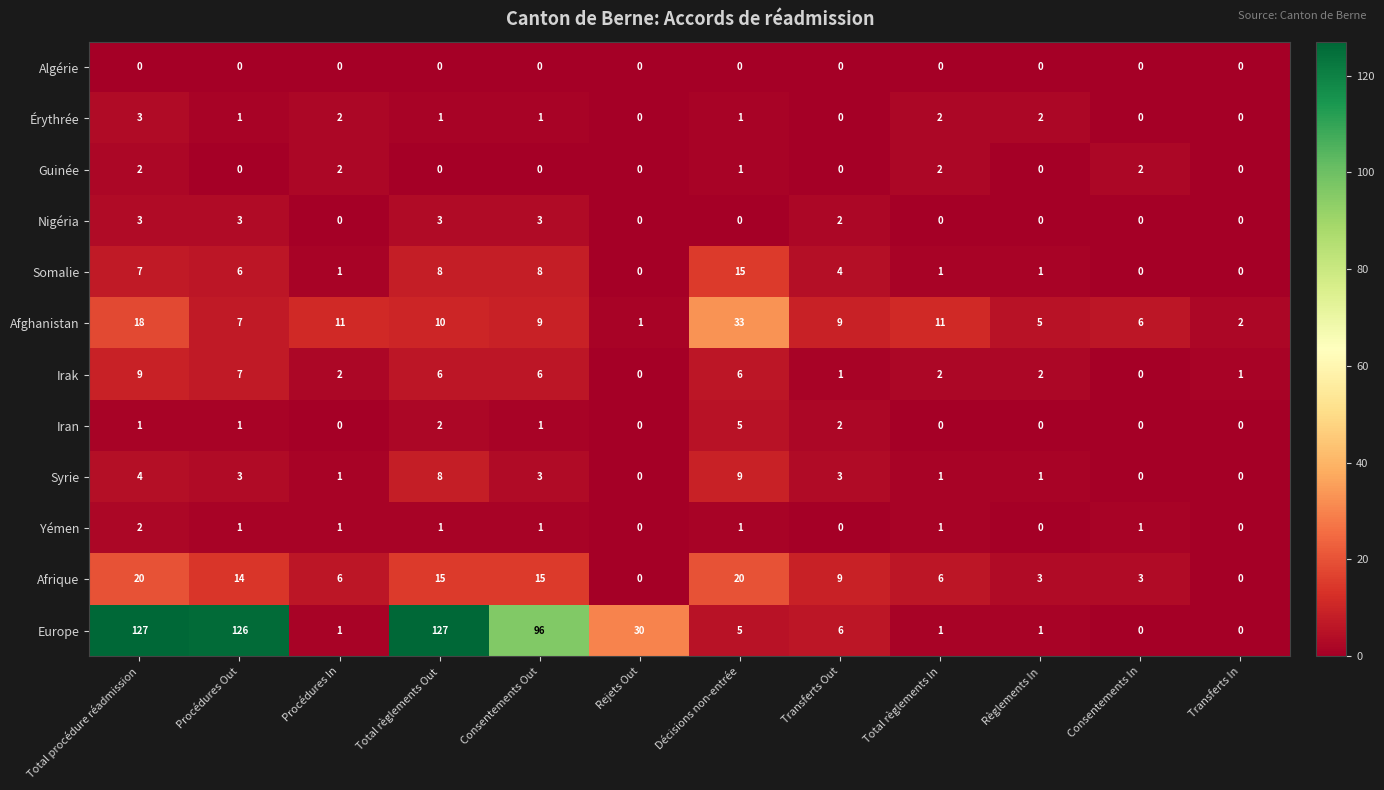

Which series has the widest spread of values?

Europe